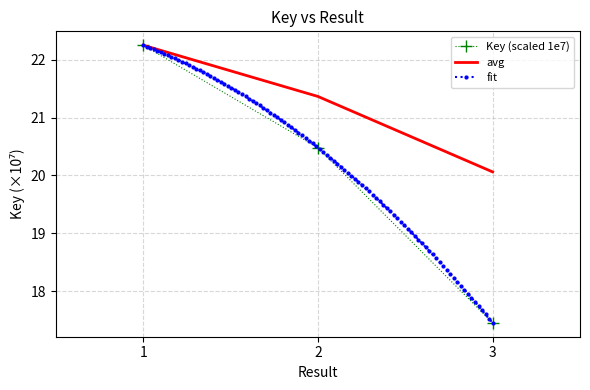

At which category does the chart reach its peak across all series?

1